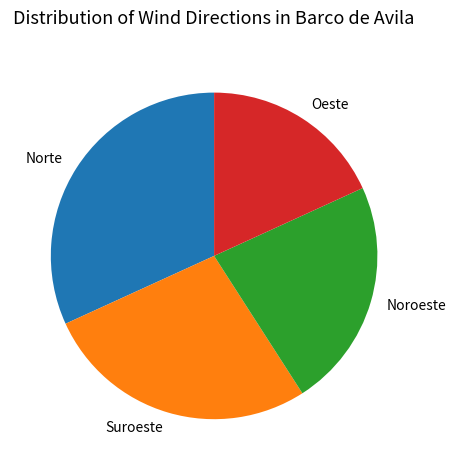

What is the ratio of the value at Noroeste to the value at Norte?

0.7